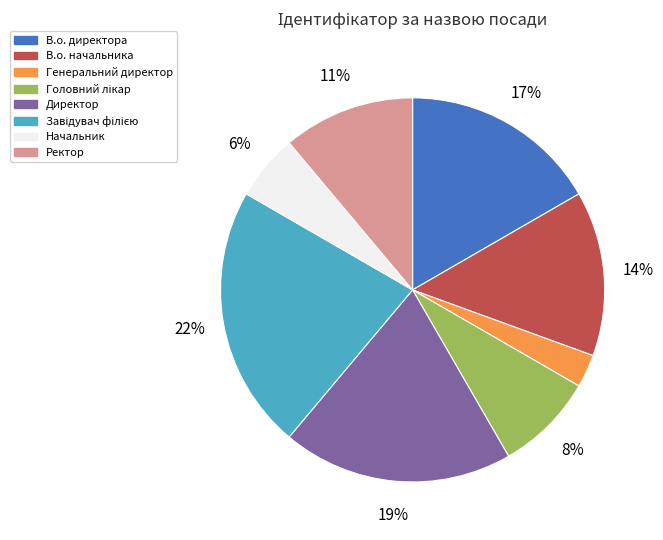

To the nearest percent, what is the average slice percentage?

12%